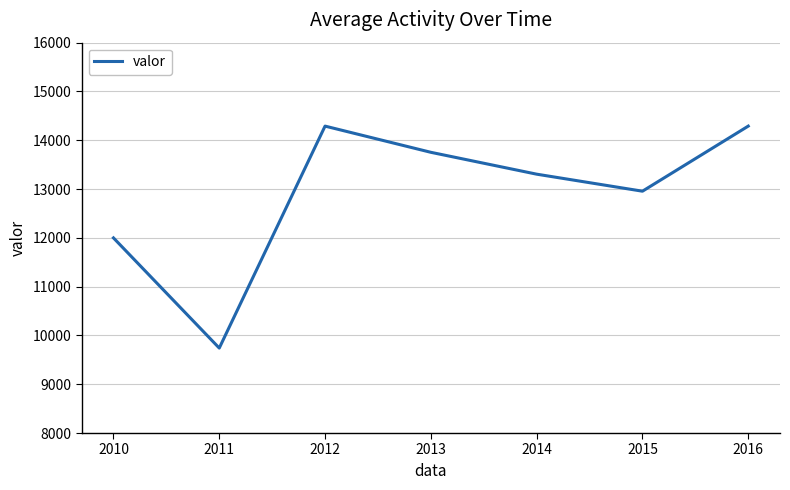

What value does the data have at 2016, to the nearest 100?

14300